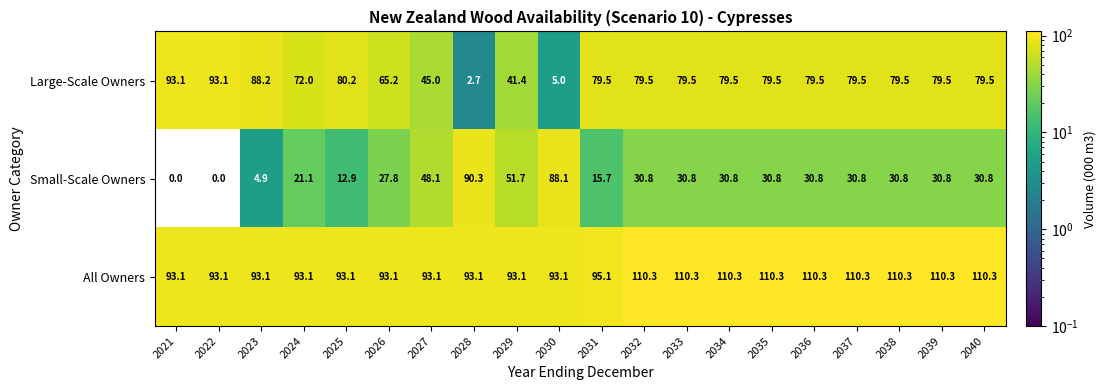

The Small-Scale Owners series shows 30.8 at 2038. True or false?

True